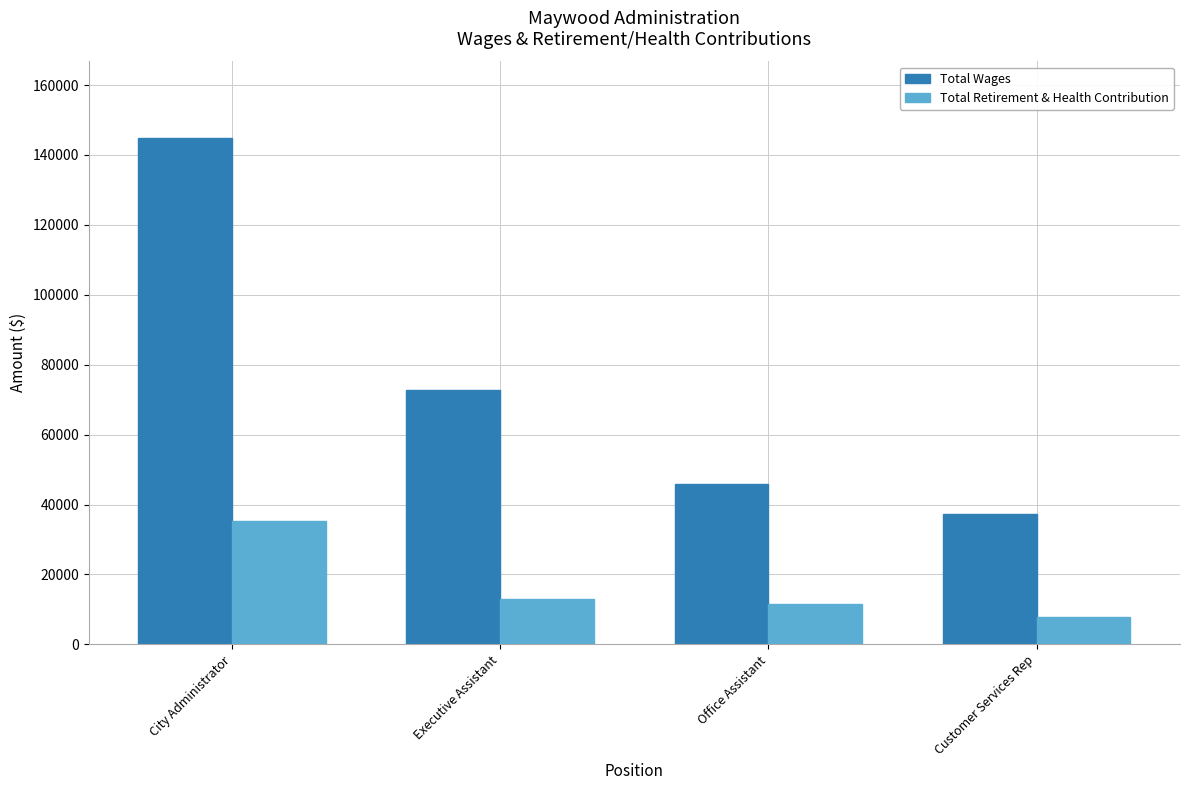

Which series has the largest range (max minus min)?

Total Wages